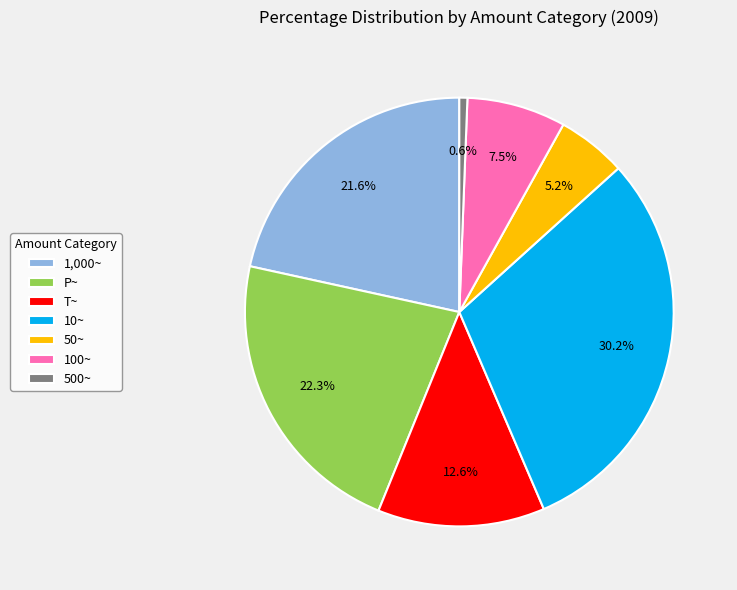

To the nearest percent, what portion does 1,000~ represent?

22%